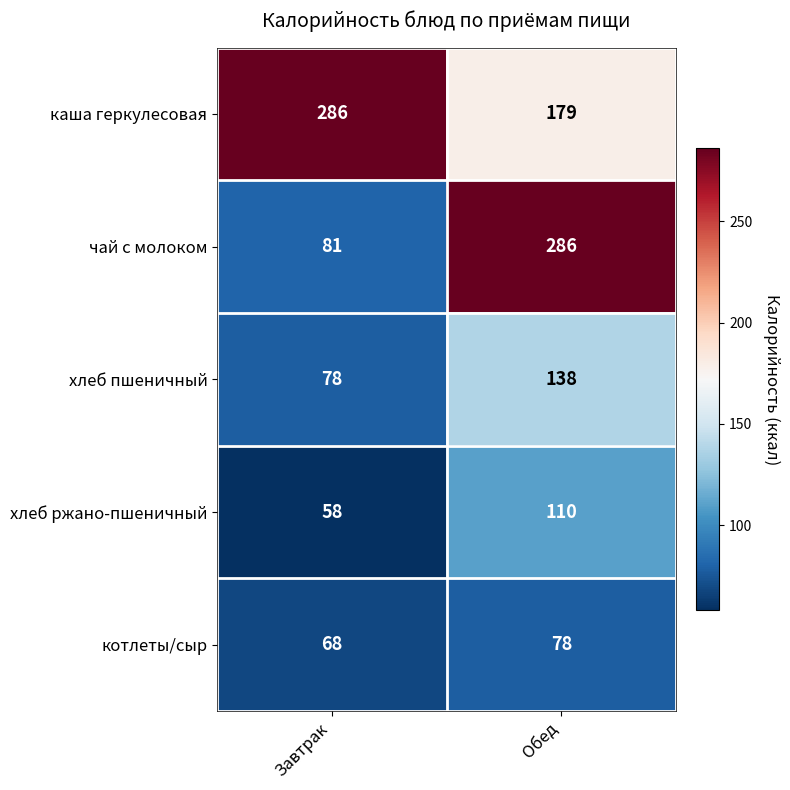

Rank the series at Обед from highest to lowest value.

чай с молоком, каша геркулесовая, хлеб пшеничный, хлеб ржано-пшеничный, котлеты/сыр